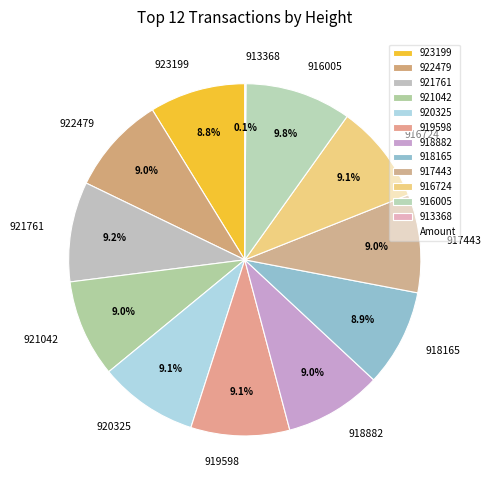

The 918165 slice represents 17% of the pie. True or false?

False